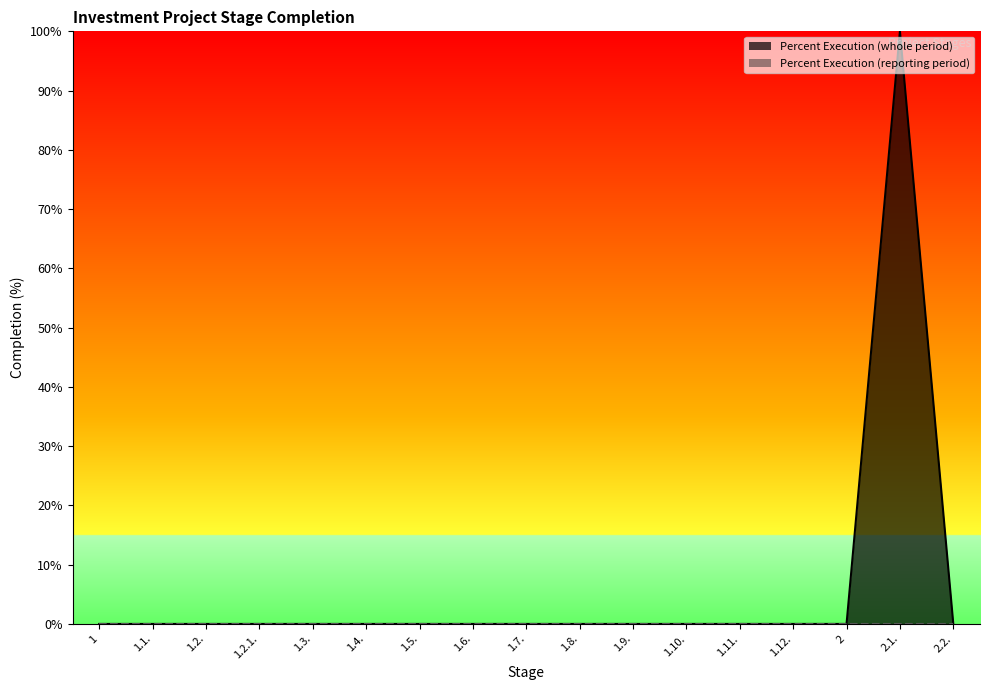

List the labels in order of value, largest first.

2.1., 1, 1.1., 1.2., 1.2.1., 1.3., 1.4., 1.5., 1.6., 1.7., 1.8., 1.9., 1.10., 1.11., 1.12., 2, 2.2.